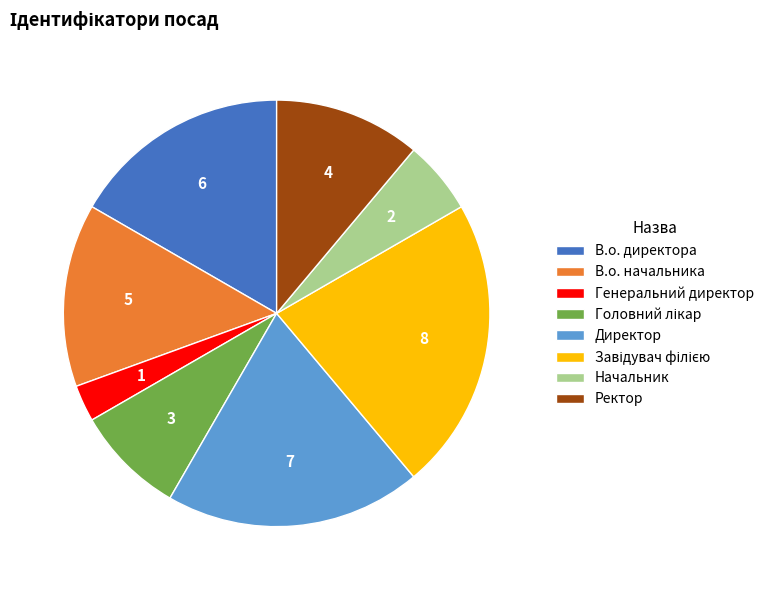

What is the ratio of the value at Начальник to the value at Генеральний директор?

2.0